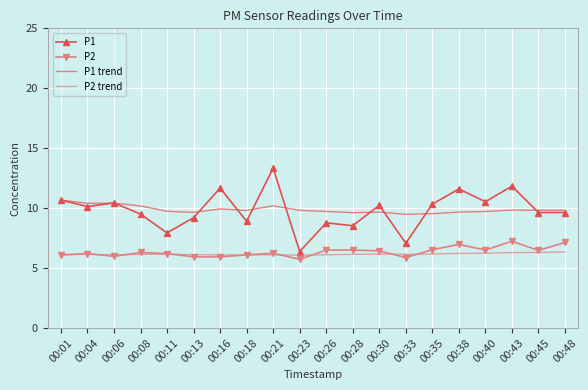

What is the difference between the highest and lowest values at 00:48?

3.5